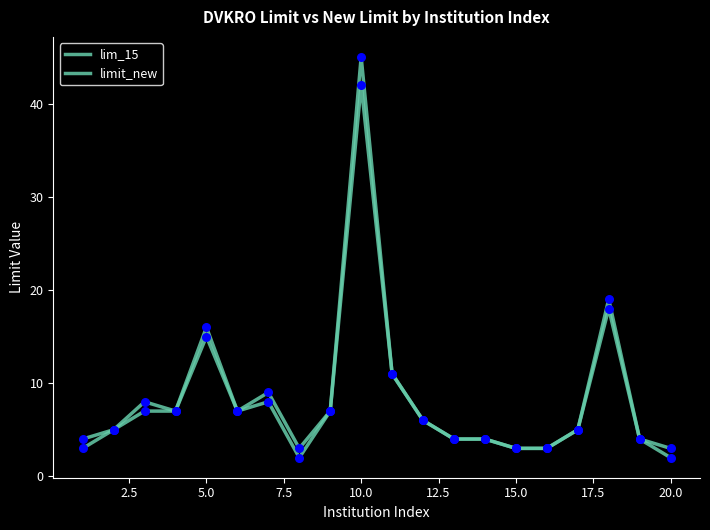

Is this an area chart (filled region under the line)?

No